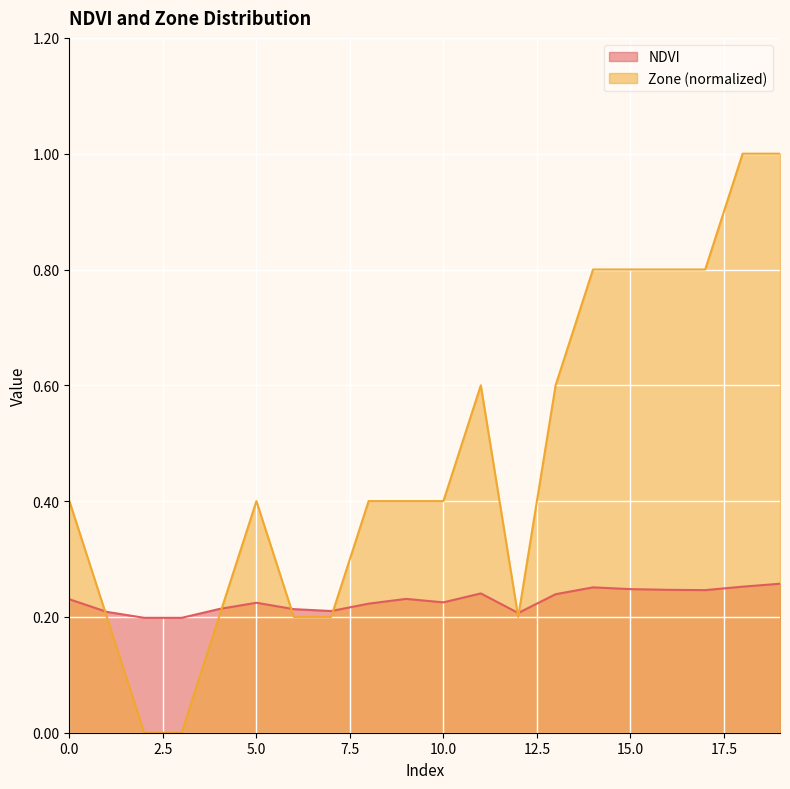

What is the total value across all series at 14?

1.1